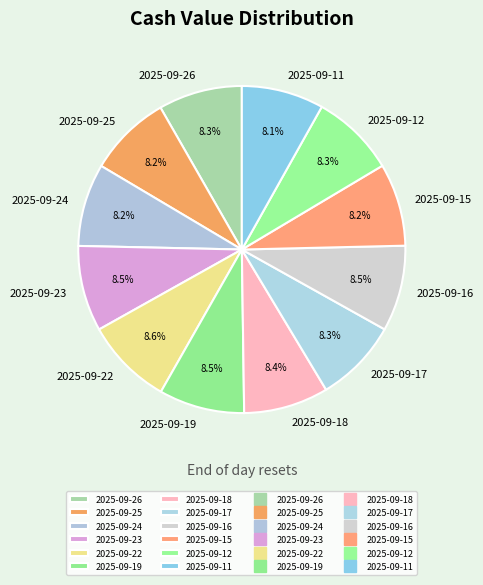

Is it true that 2025-09-16 is 19% of the pie?

False